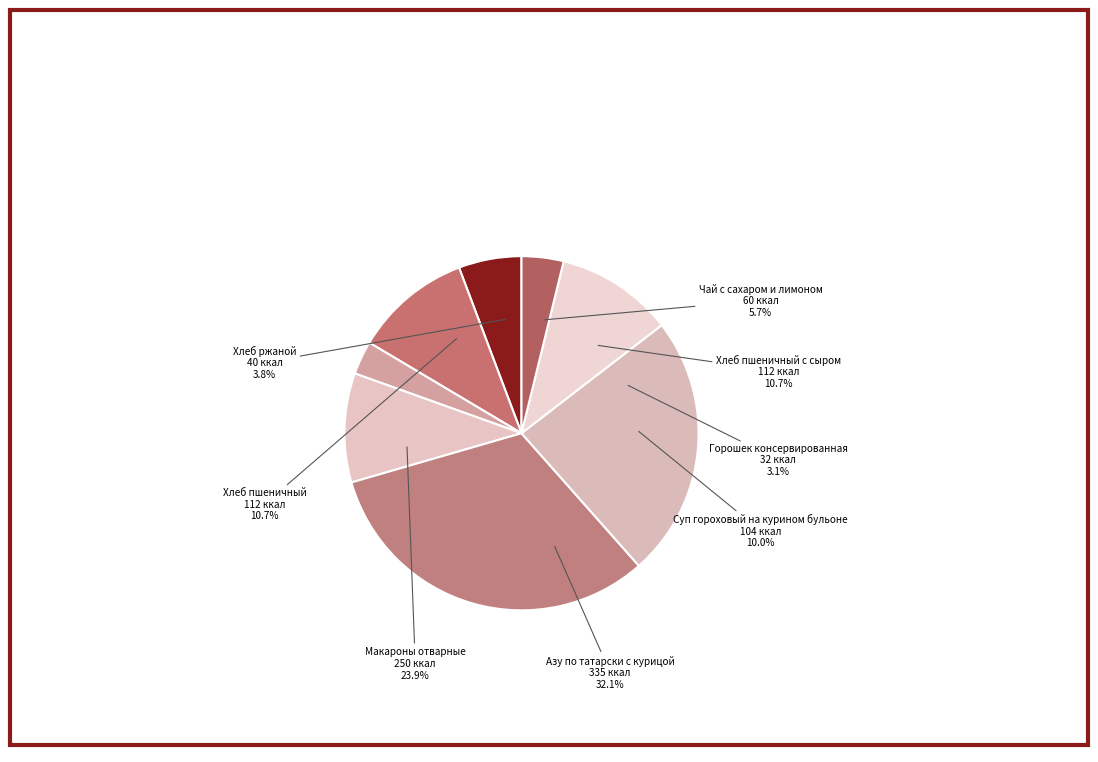

What is the ratio of the value at Чай с сахаром и лимоном to the value at Азу по татарски с курицой?

0.2